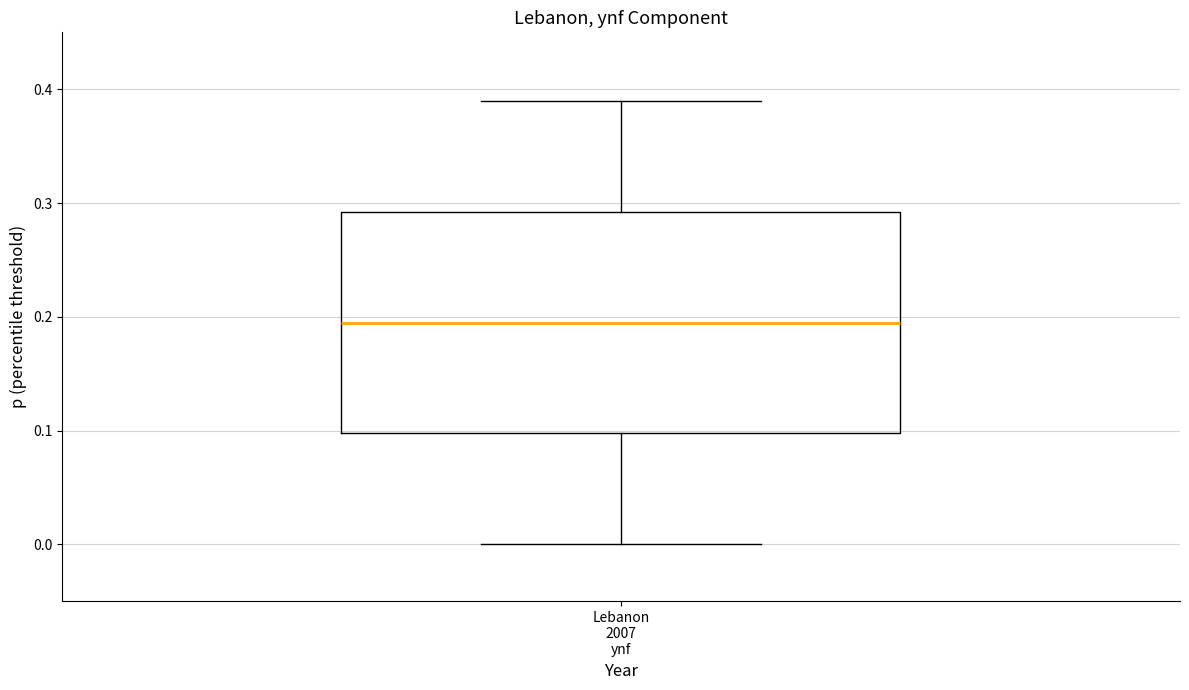

Transcribe this box plot: give where the median line is, the range the box spans, and where the two whiskers end, as read against the y-axis. The values are not printed on the chart, so give them approximately, as read against the axis.

median 0.20, box 0.10 to 0.29, whiskers 0.00 to 0.39